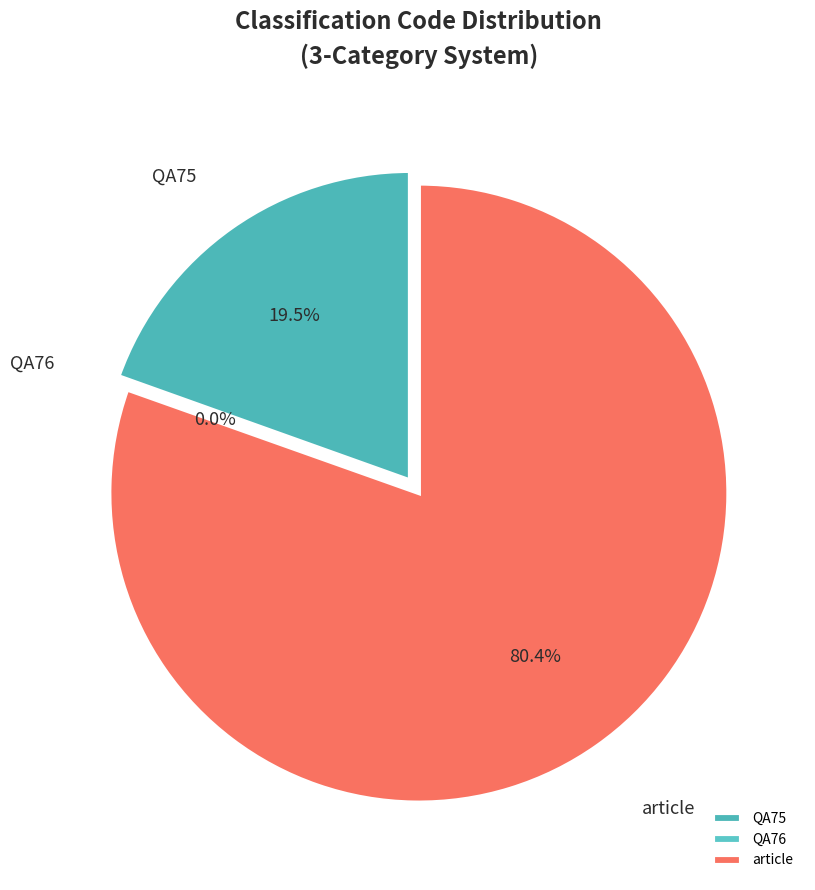

Does any single category account for the majority?

Yes